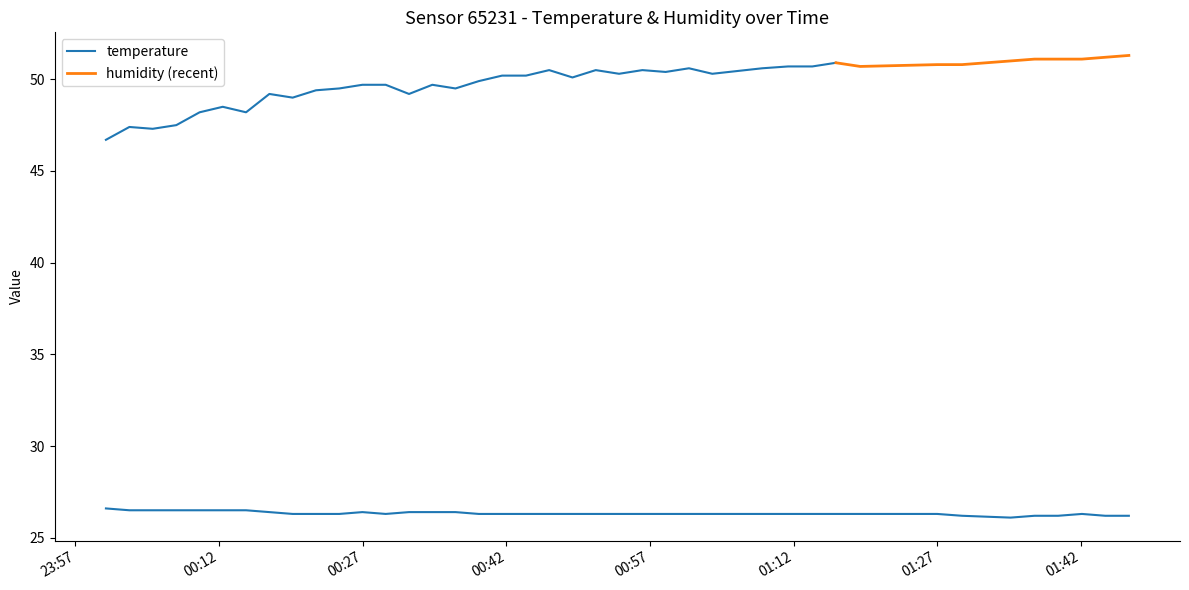

At which category does the data reach its first local peak?

2022-08-01T00:26:58